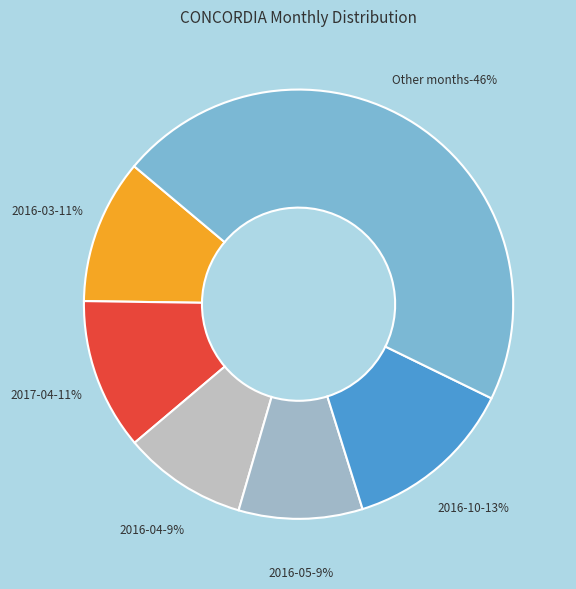

To the nearest percent, what portion does 2017-09 represent?

3%